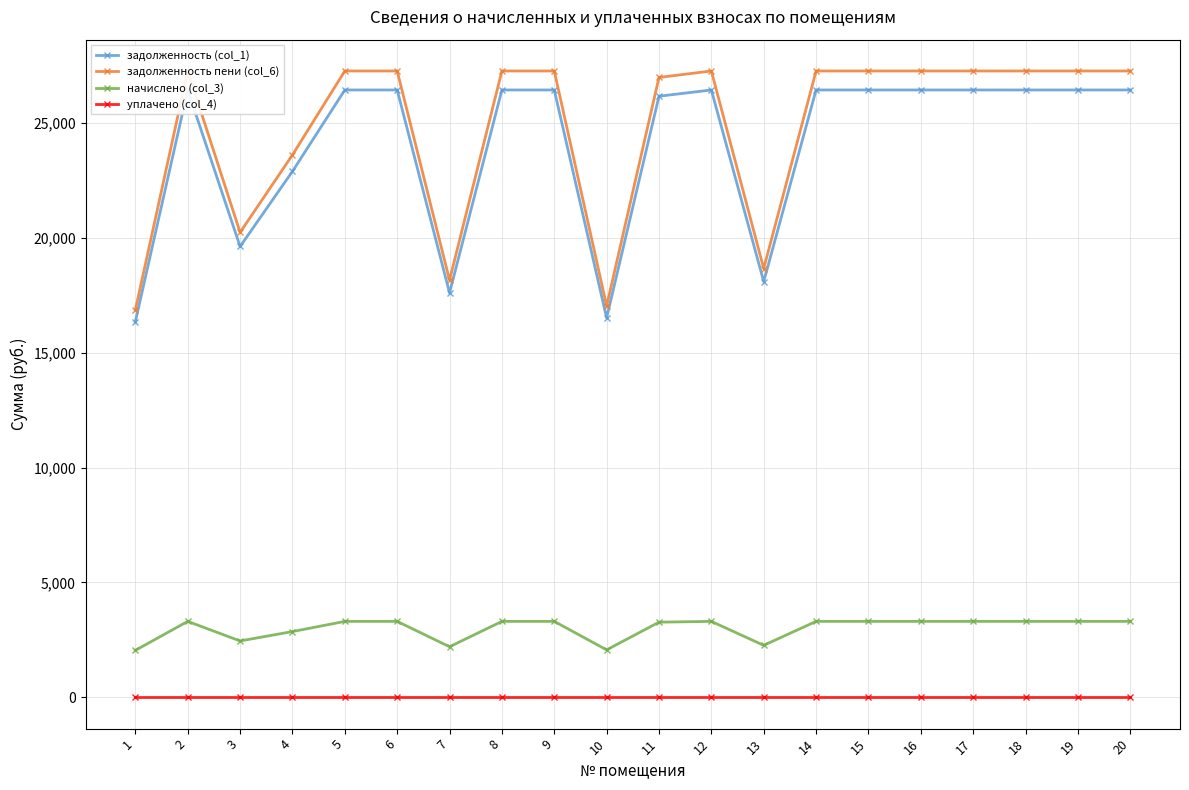

The value of задолженность пени (col_6) at 8 is 13168.8. True or false?

False